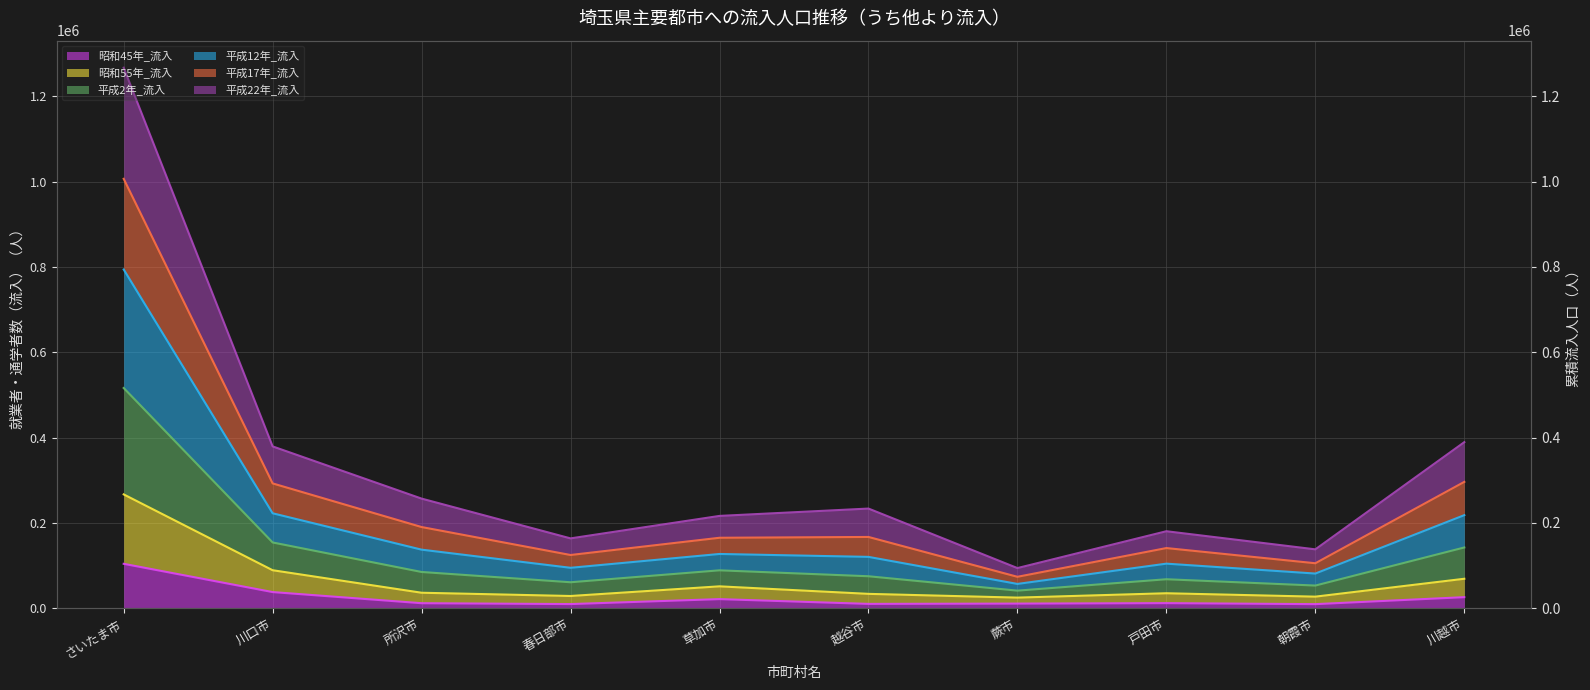

True or false: 昭和55年_流入 and 昭和45年_流入 intersect in this chart.

False